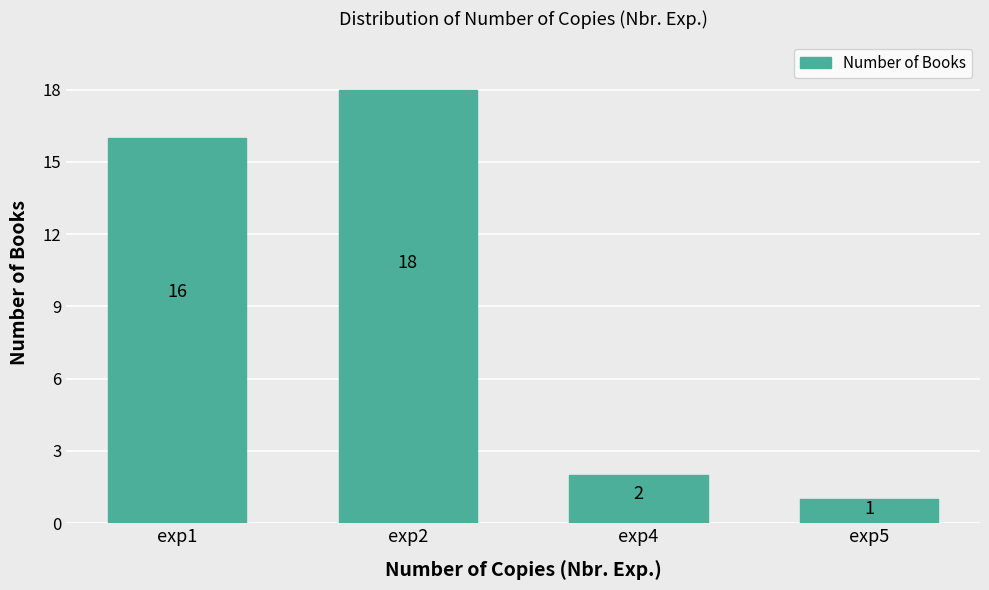

What is the value of the 4th bar from the left?

1